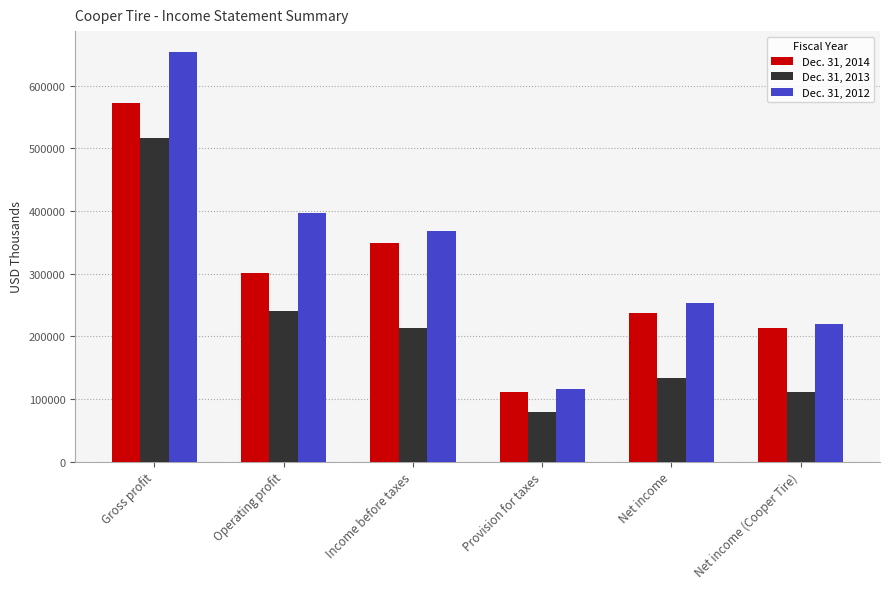

Is it true that Dec. 31, 2014 equals 572758 at Gross profit?

True